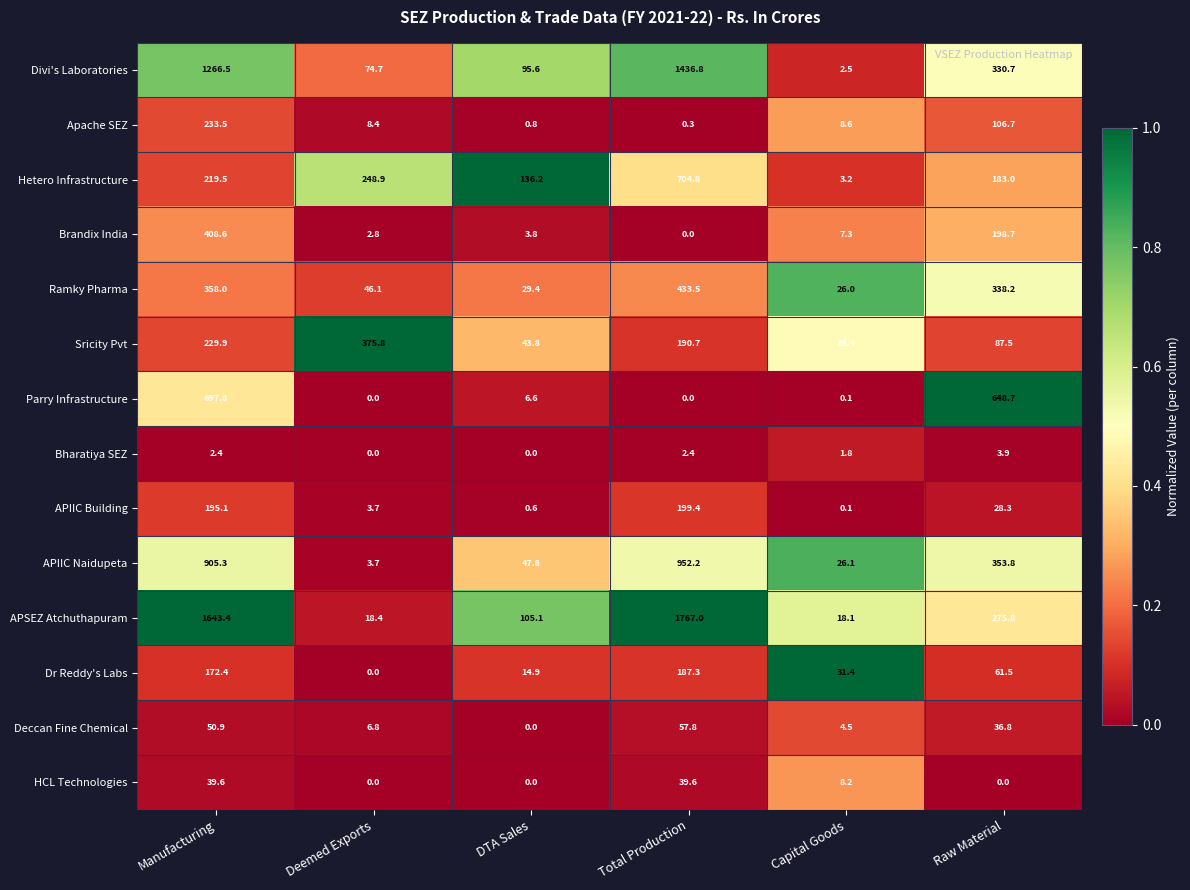

What is the difference between the second highest and minimum values in the Bharatiya SEZ series?

2.4